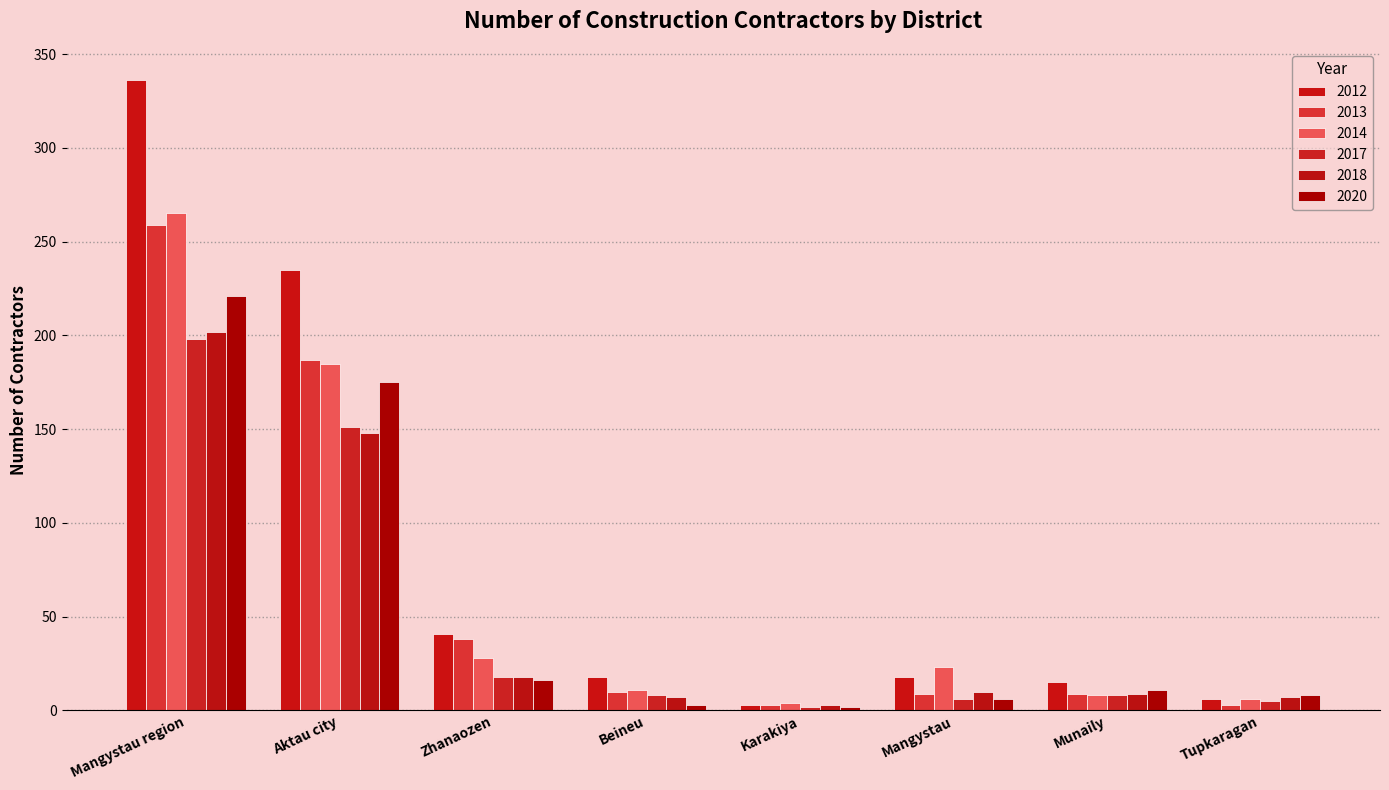

What is the lowest value of the 2014 series?

4